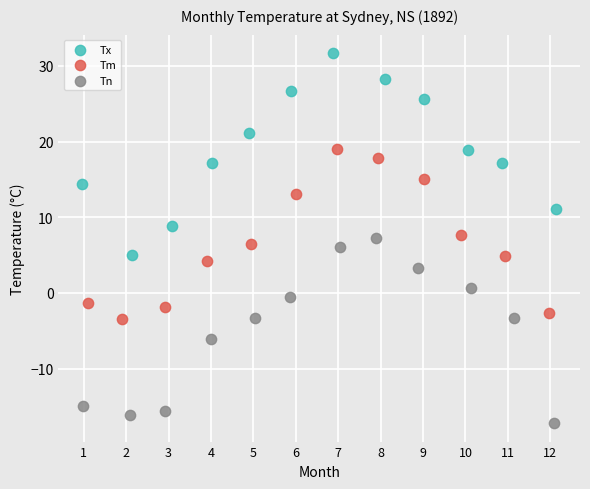

Which series contains the lowest Y value?

Tn